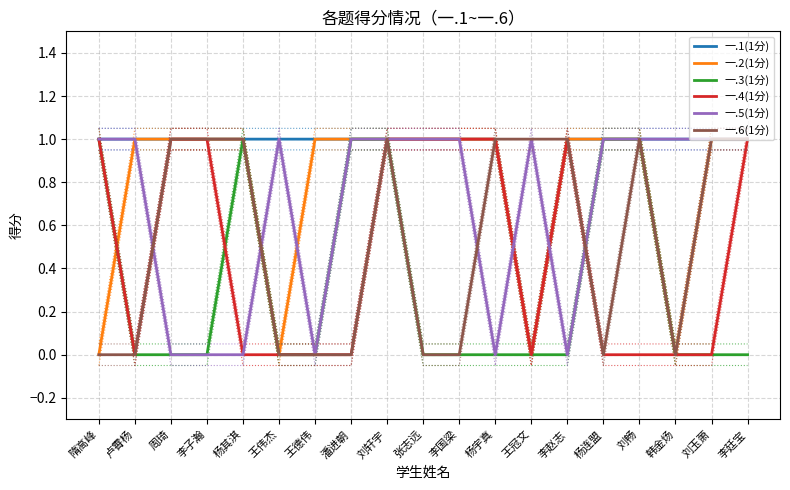

True or false: 一.2(1分) has a value of 0 at 王冠文.

True